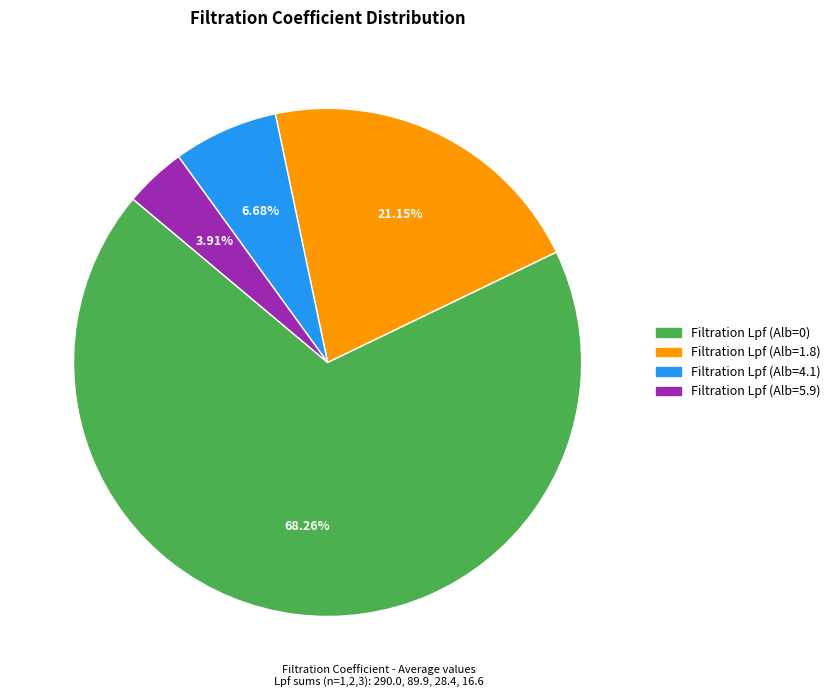

Is there a majority slice in this chart?

Yes